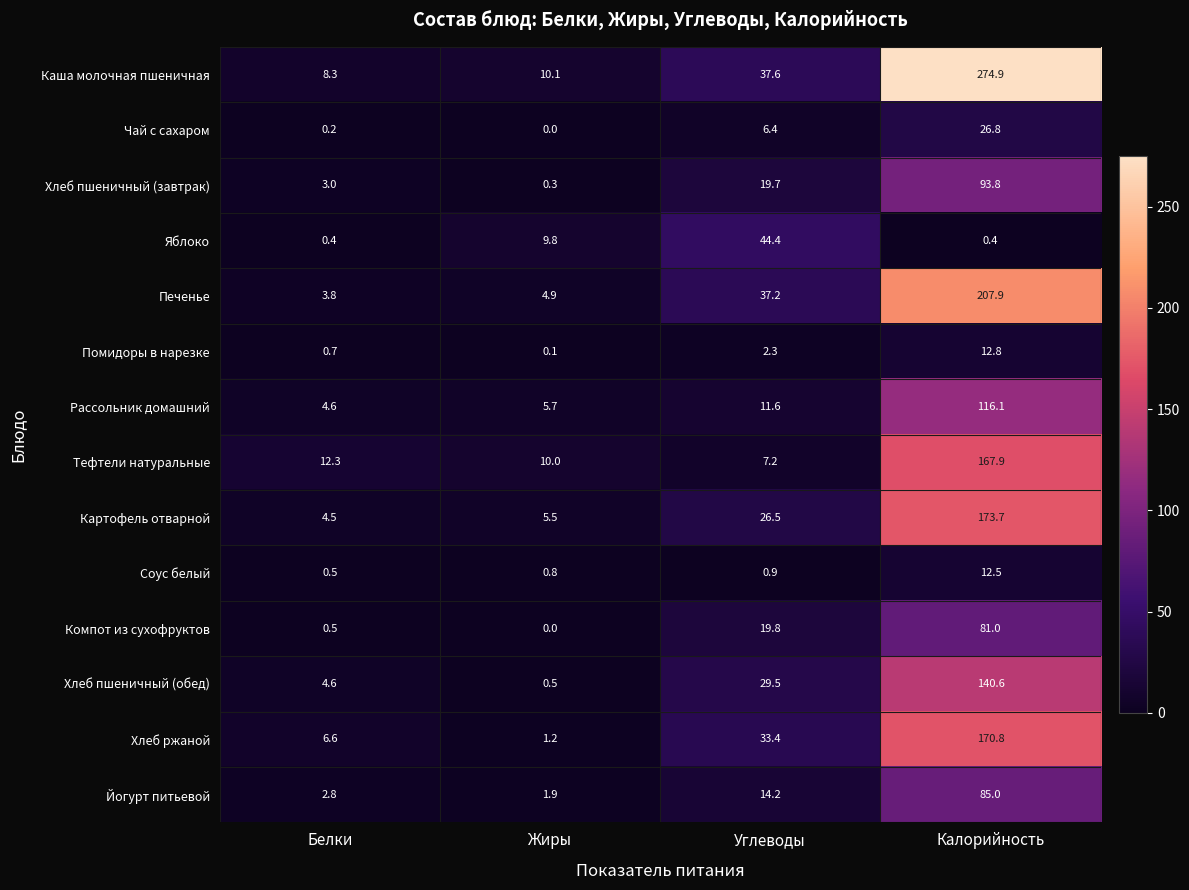

What is the maximum value shown in the chart?

274.9